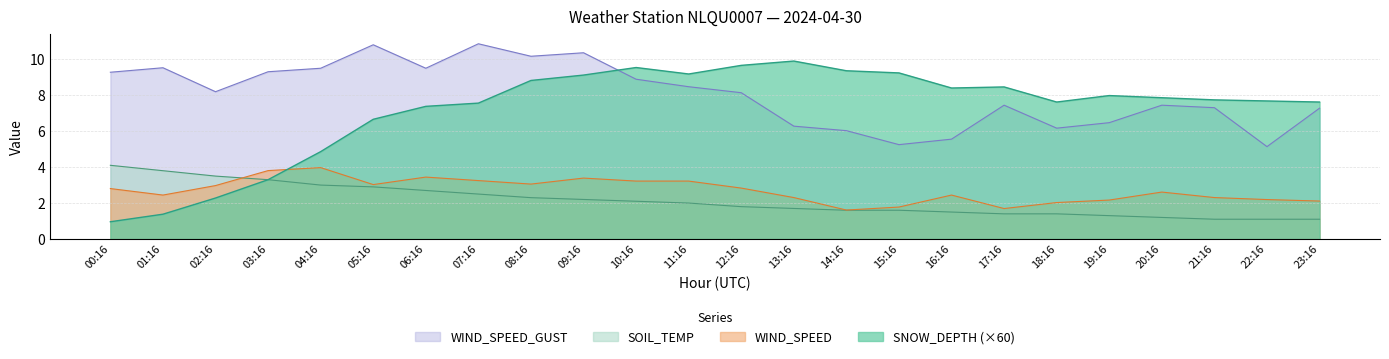

What is the value of the WIND_SPEED point at the 9th from the left?

3.1